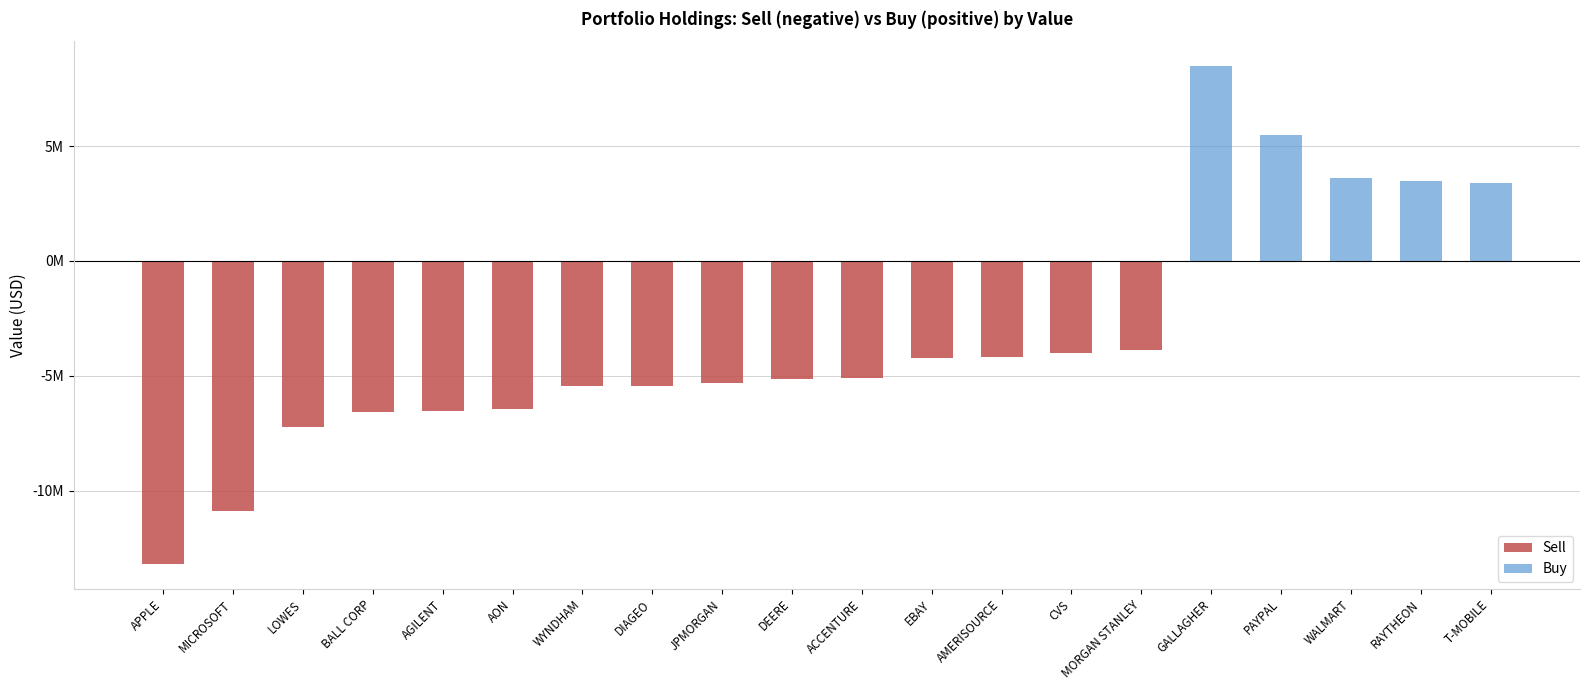

How many values in Buy are above zero?

5